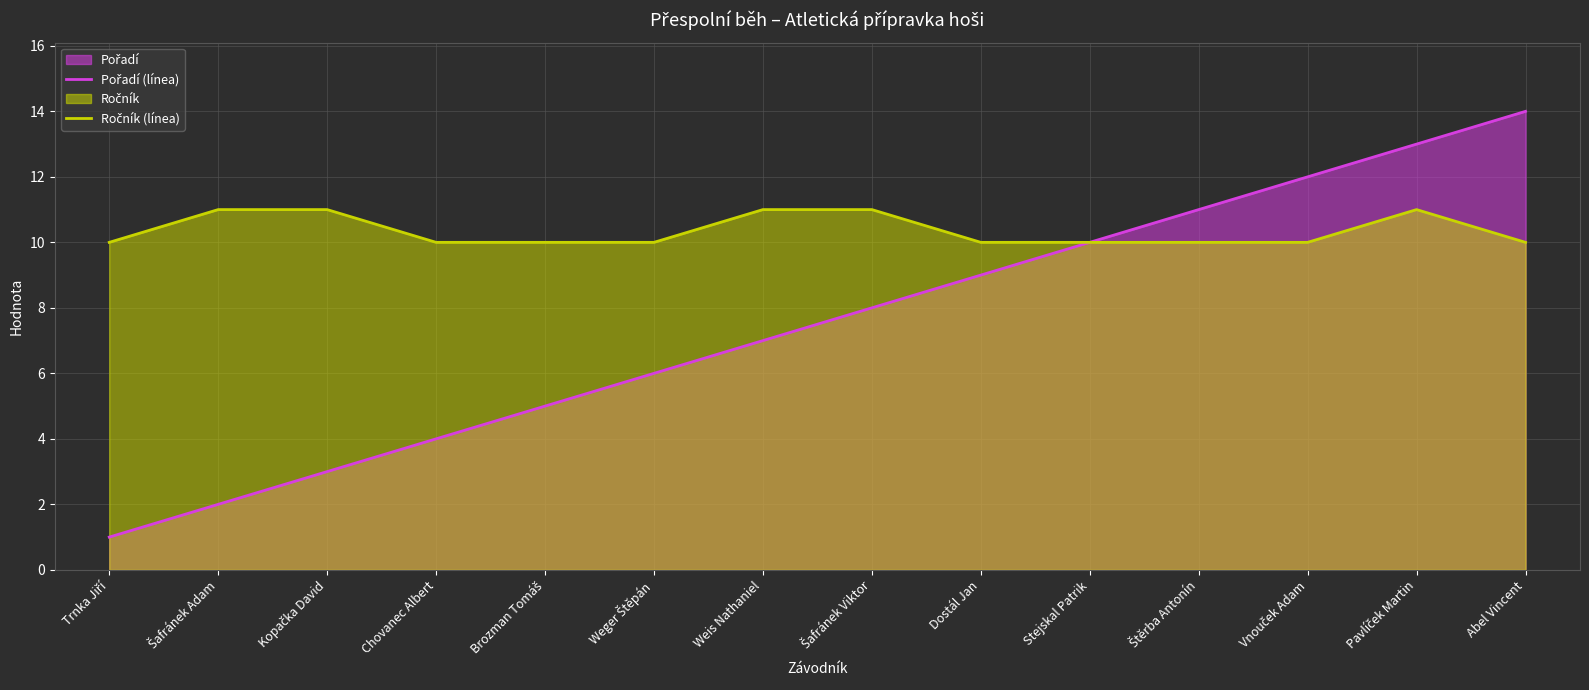

In Ročník (línea), how many points are higher than both neighbors (excluding endpoints)?

1